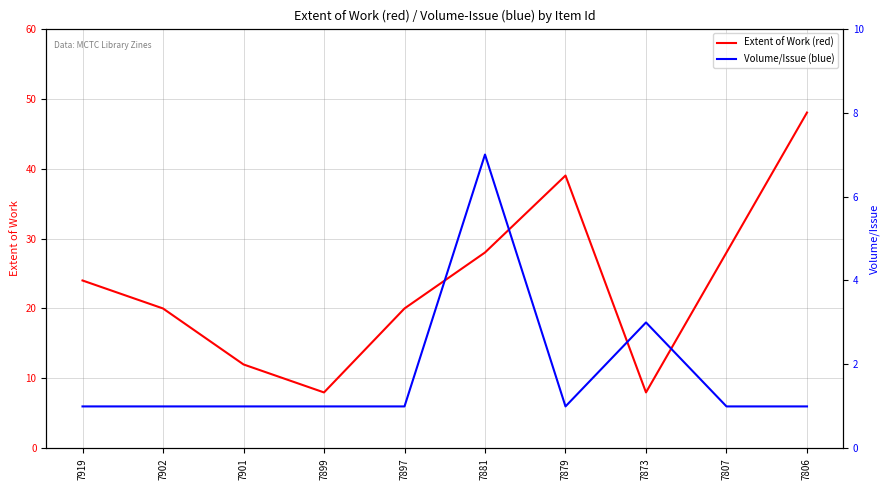

What is the difference between the maximum and minimum values in the Extent of Work (red) series?

40